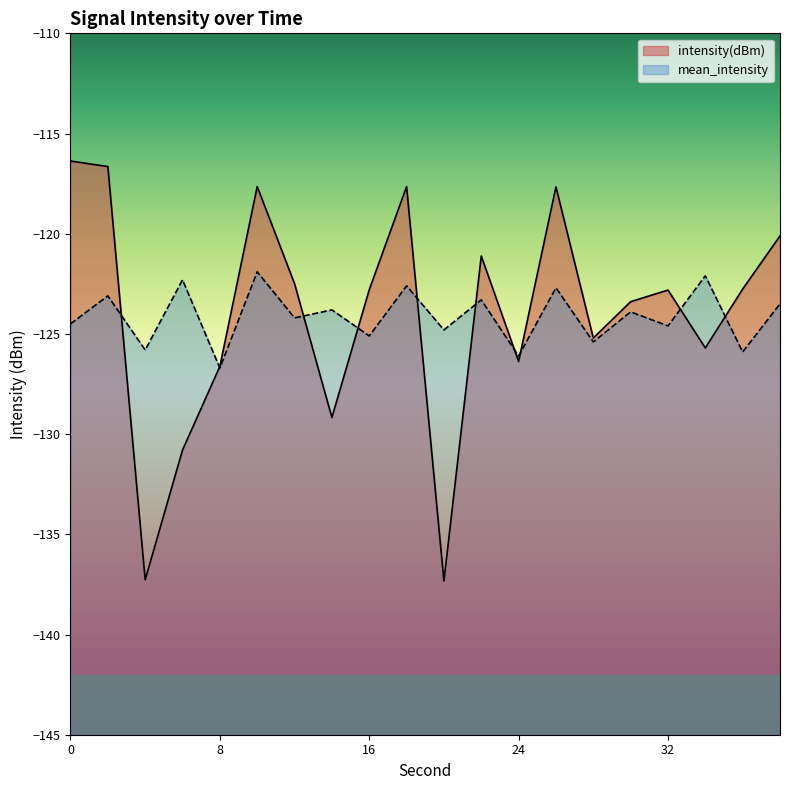

Rank the categories by intensity(dBm) value from lowest to highest.

20, 4, 6, 14, 8, 24, 34, 28, 30, 32, 16, 36, 12, 22, 38, 26, 18, 10, 2, 0